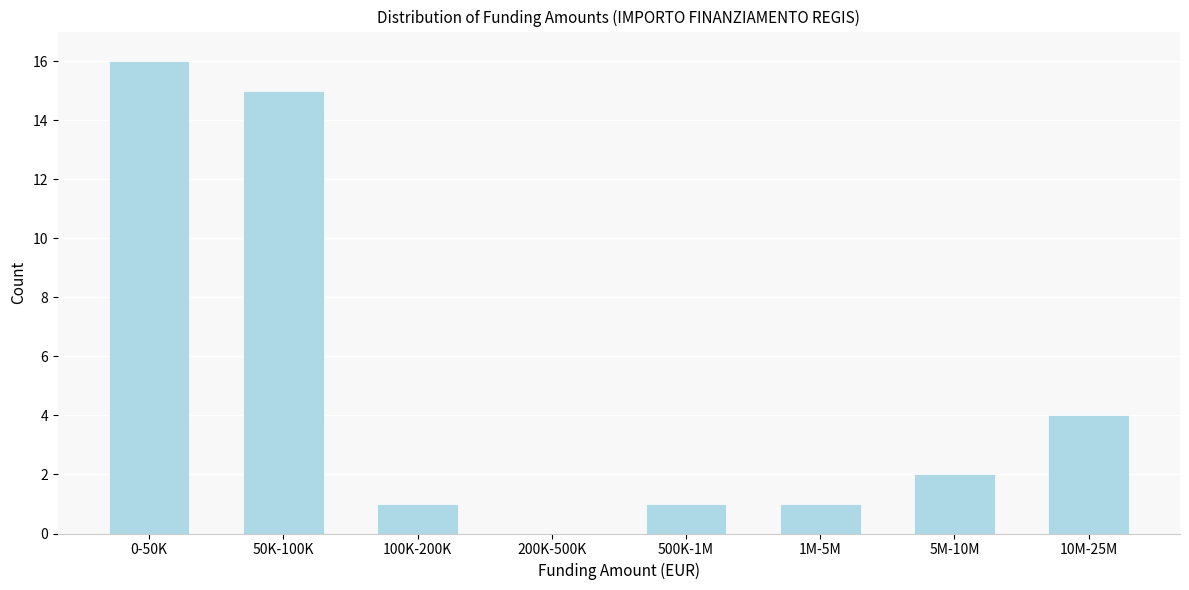

Reading left to right, transcribe all the data shown in this chart.

0-50K=16	50K-100K=15	100K-200K=1	200K-500K=0	500K-1M=1	1M-5M=1	5M-10M=2	10M-25M=4